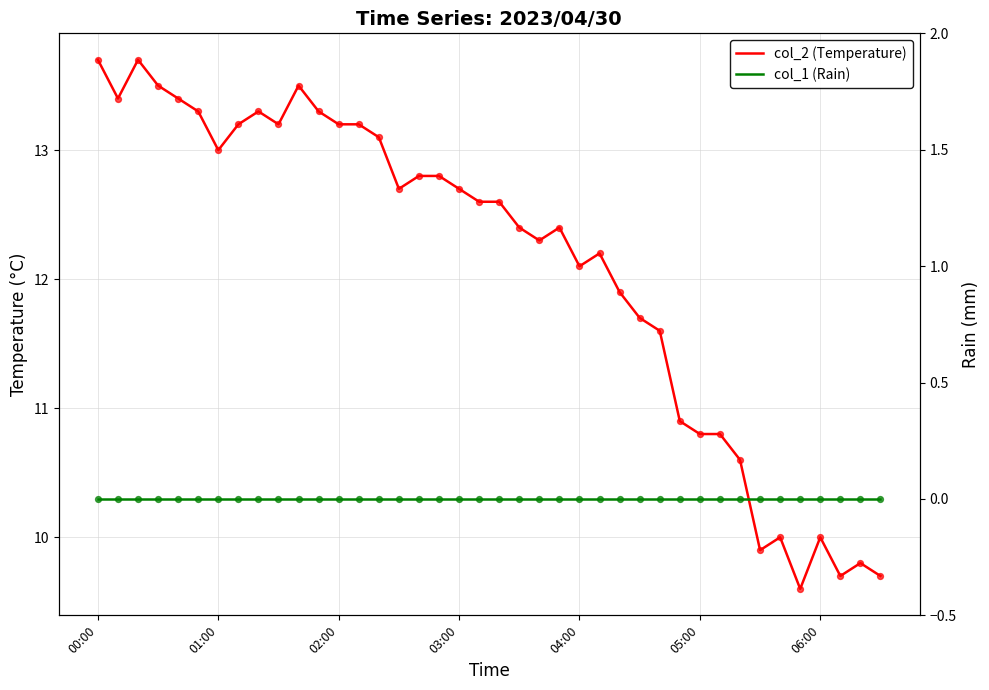

Which series reaches the maximum Y coordinate?

col_2 (Temperature)